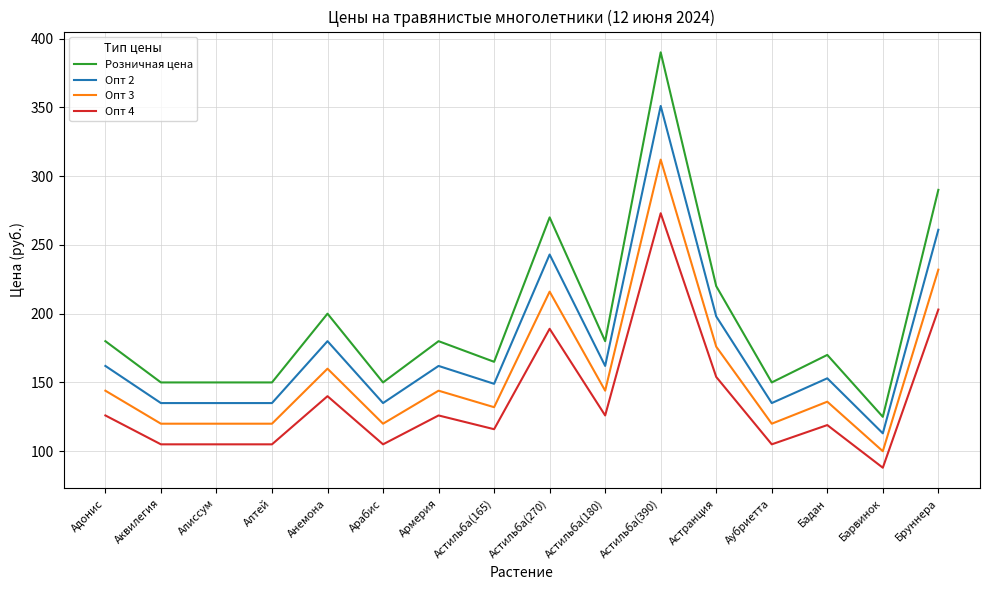

Reading left to right, transcribe all the data shown in this chart.

Розничная цена: Адонис=180	Аквилегия=150	Алиссум=150	Алтей=150	Анемона=200	Арабис=150	Армерия=180	Астильба(165)=165	Астильба(270)=270	Астильба(180)=180	Астильба(390)=390	Астранция=220	Аубриетта=150	Бадан=170	Барвинок=125	Бруннера=290
Опт 2: Адонис=162	Аквилегия=135	Алиссум=135	Алтей=135	Анемона=180	Арабис=135	Армерия=162	Астильба(165)=149	Астильба(270)=243	Астильба(180)=162	Астильба(390)=351	Астранция=198	Аубриетта=135	Бадан=153	Барвинок=113	Бруннера=261
Опт 3: Адонис=144	Аквилегия=120	Алиссум=120	Алтей=120	Анемона=160	Арабис=120	Армерия=144	Астильба(165)=132	Астильба(270)=216	Астильба(180)=144	Астильба(390)=312	Астранция=176	Аубриетта=120	Бадан=136	Барвинок=100	Бруннера=232
Опт 4: Адонис=126	Аквилегия=105	Алиссум=105	Алтей=105	Анемона=140	Арабис=105	Армерия=126	Астильба(165)=116	Астильба(270)=189	Астильба(180)=126	Астильба(390)=273	Астранция=154	Аубриетта=105	Бадан=119	Барвинок=88	Бруннера=203